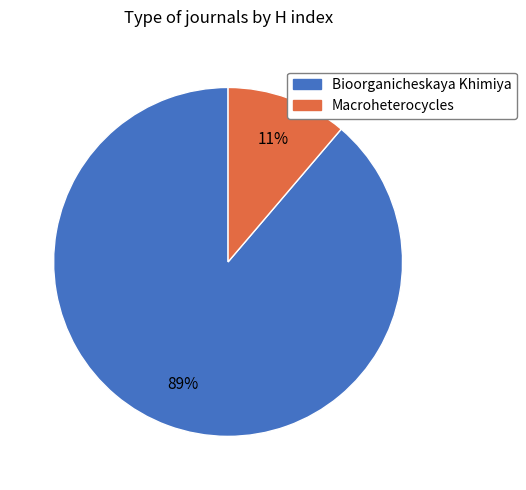

Is it true that Bioorganicheskaya Khimiya is 98% of the pie?

False